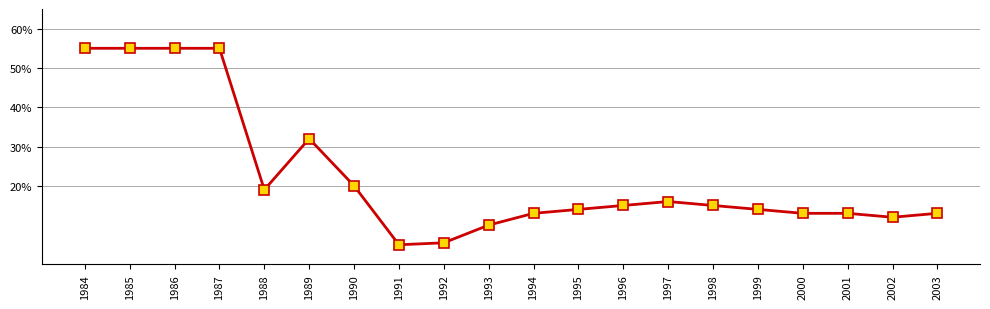

True or false: the data shows 0.9 at 1986.

False